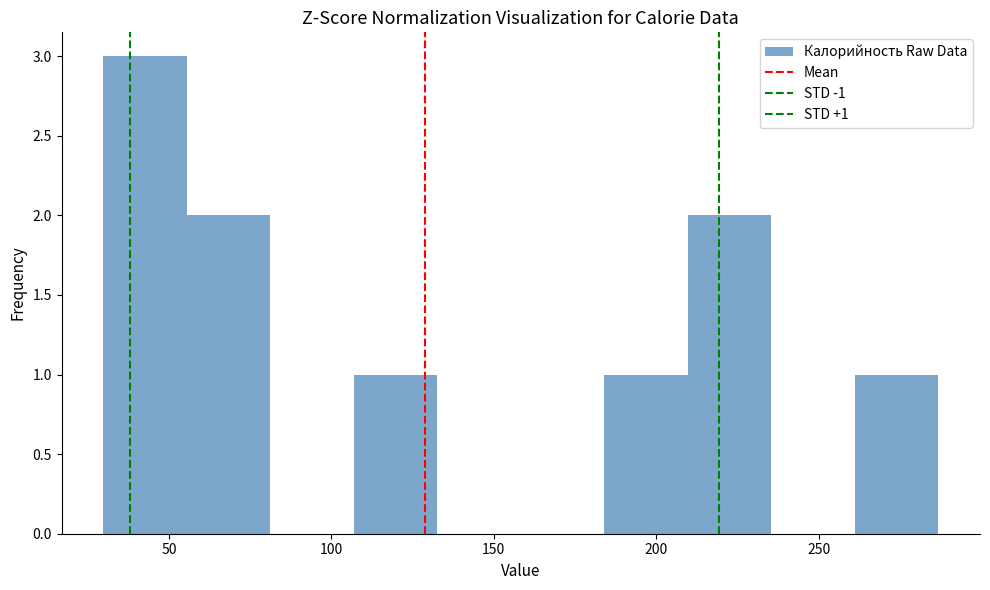

Over which range of the x-axis is the bar tallest?

30 to 55